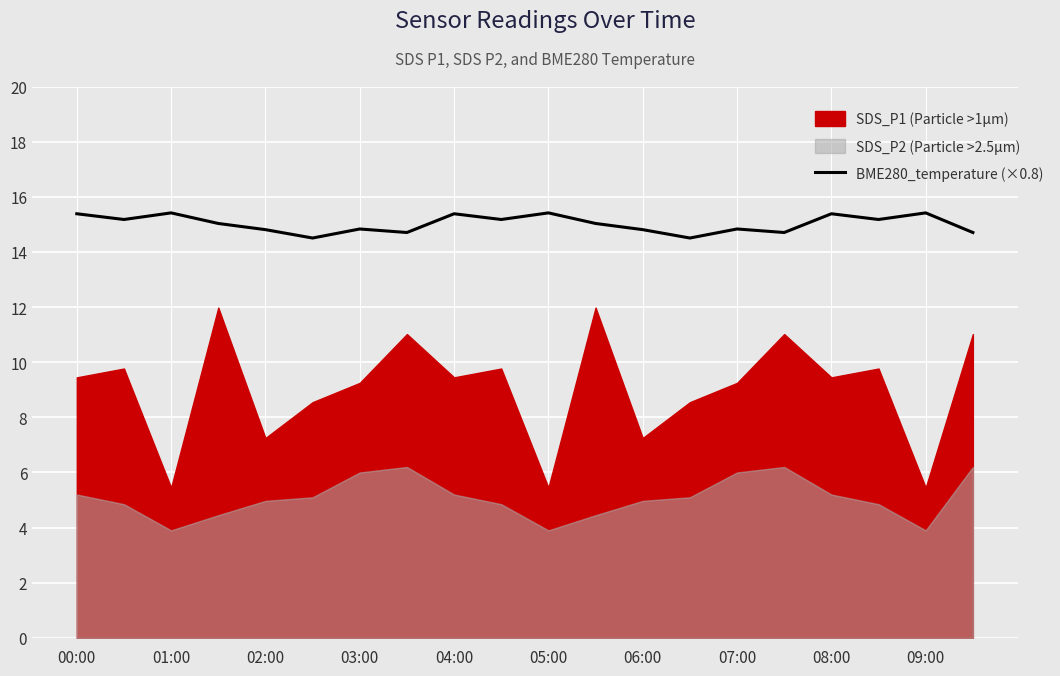

What is the highest value of the BME280_temperature (×0.8) series?

15.4